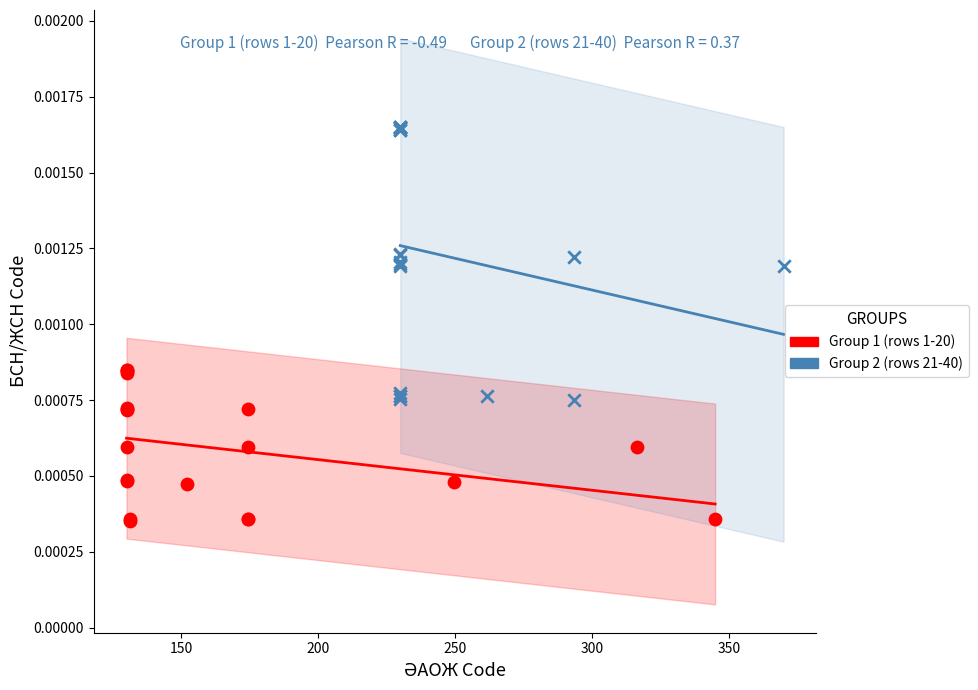

Which series has the largest Y range (max minus min)?

Group 2 (rows 21-40)